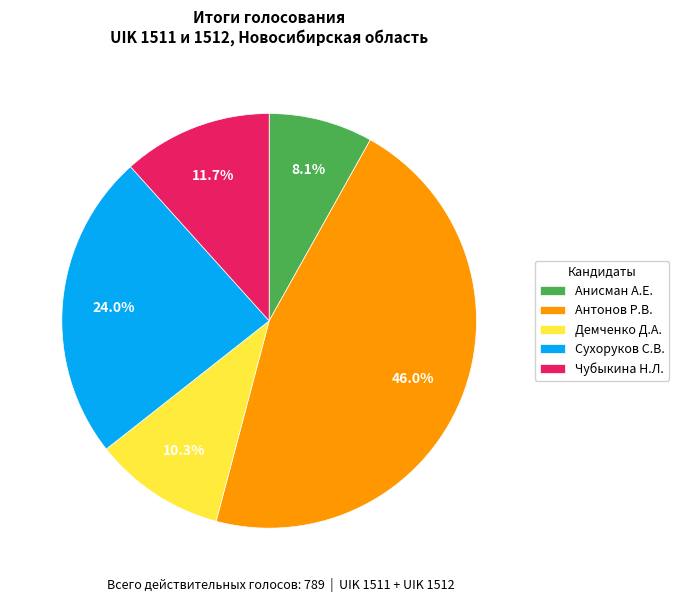

Do Демченко Д.А. and Сухоруков С.В. together represent more than half of the pie?

No